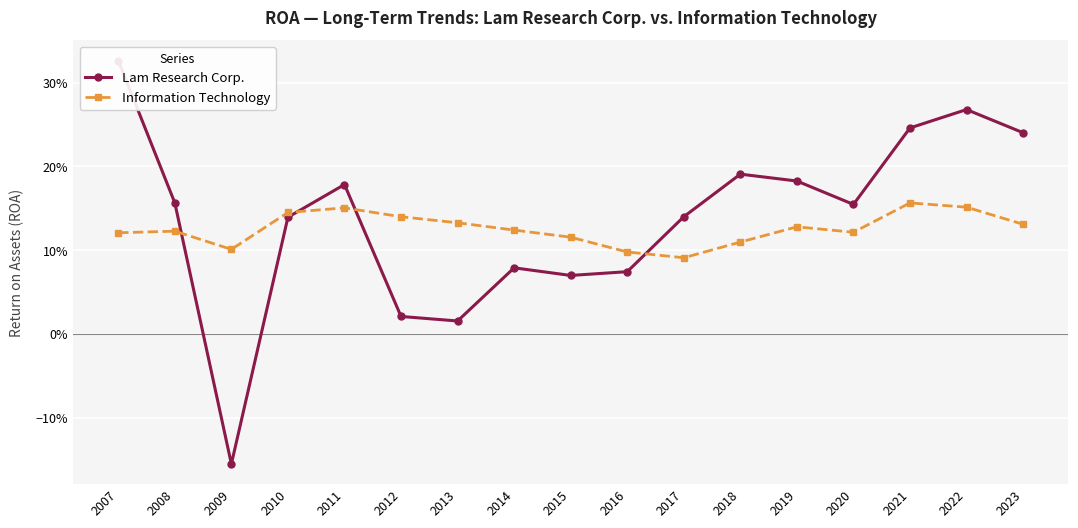

Reading left to right, what are all the values shown in this chart?

Lam Research Corp.: 0.3	0.2	-0.2	0.1	0.2	0.0	0.0	0.1	0.1	0.1	0.1	0.2	0.2	0.2	0.2	0.3	0.2
Information Technology: 0.1	0.1	0.1	0.1	0.2	0.1	0.1	0.1	0.1	0.1	0.1	0.1	0.1	0.1	0.2	0.2	0.1